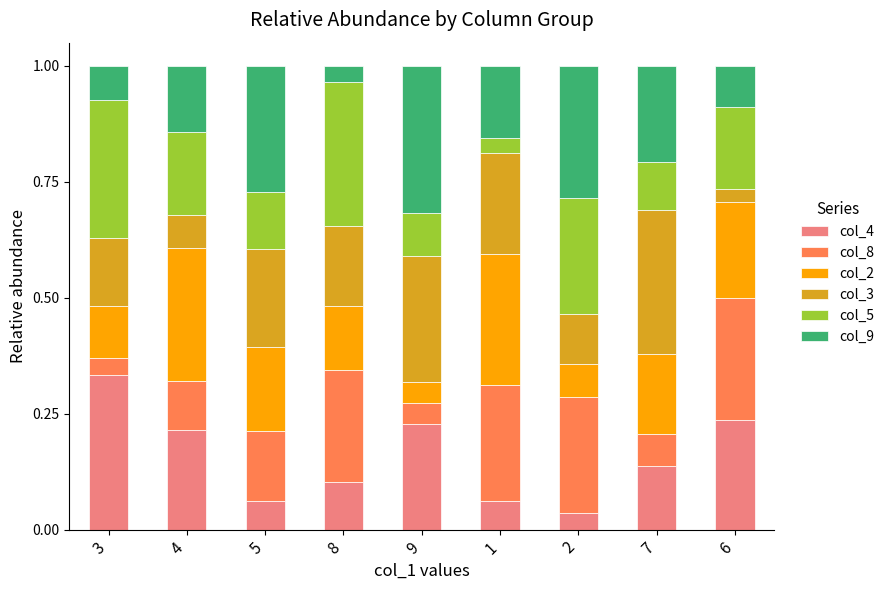

The col_4 series shows 0.1 at 1. True or false?

True